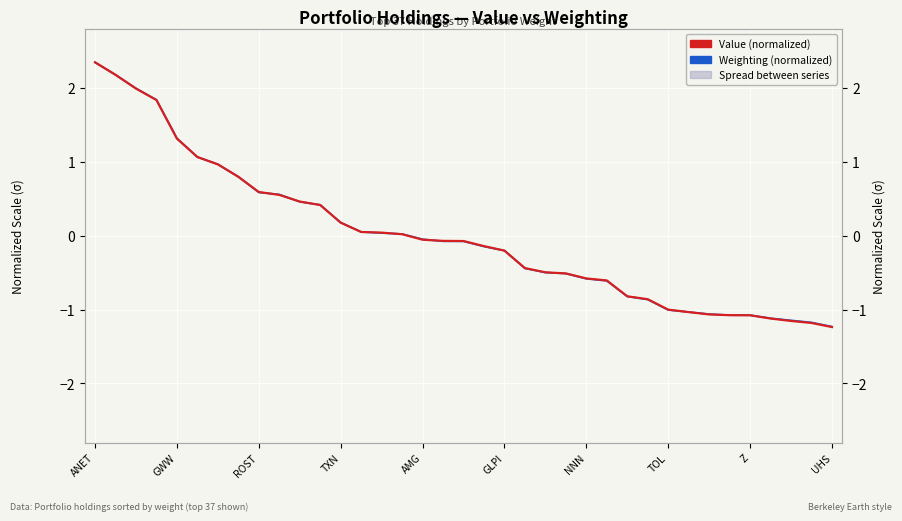

Which category has the highest value across all series?

ANET